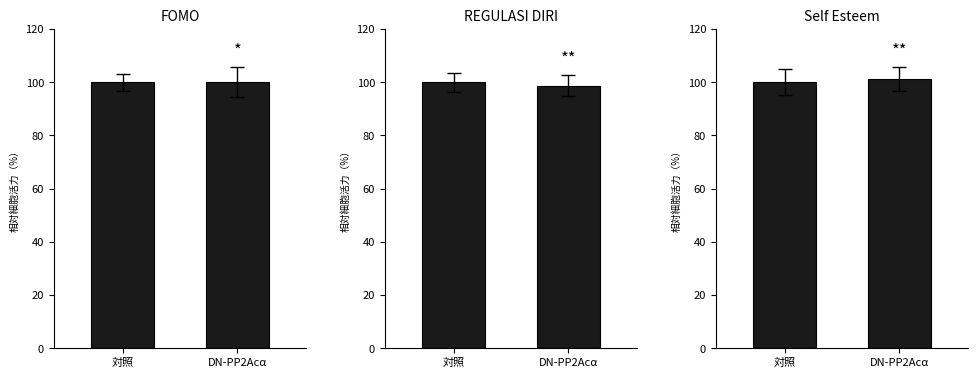

The value of FOMO Total at 対照 is 100.0. True or false?

True